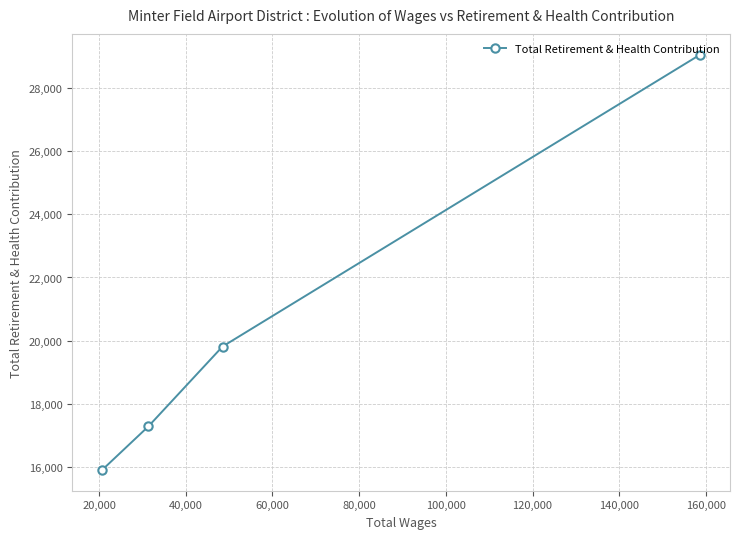

What is the sum of all values?

82060